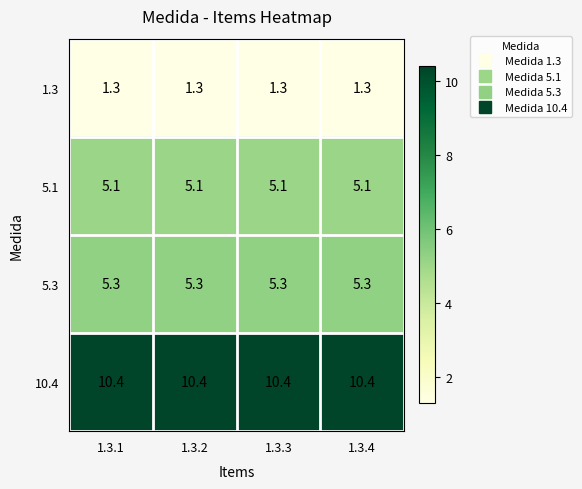

The 5.1 series shows 1.5 at 1.3.1. True or false?

False